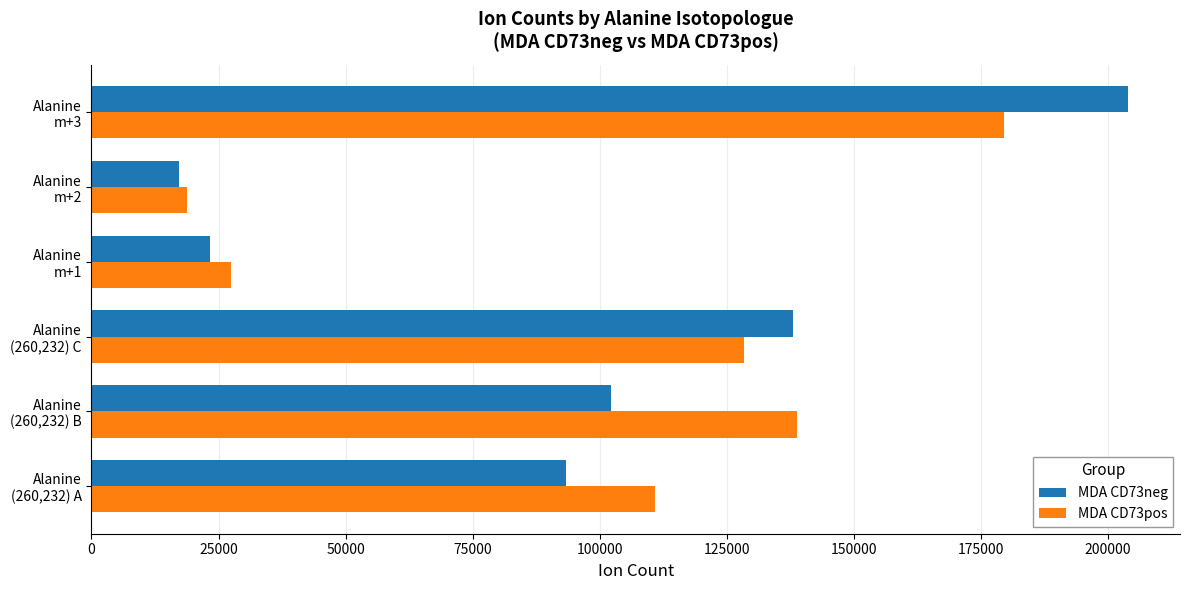

What is the average value of the MDA CD73neg series?

96352.1